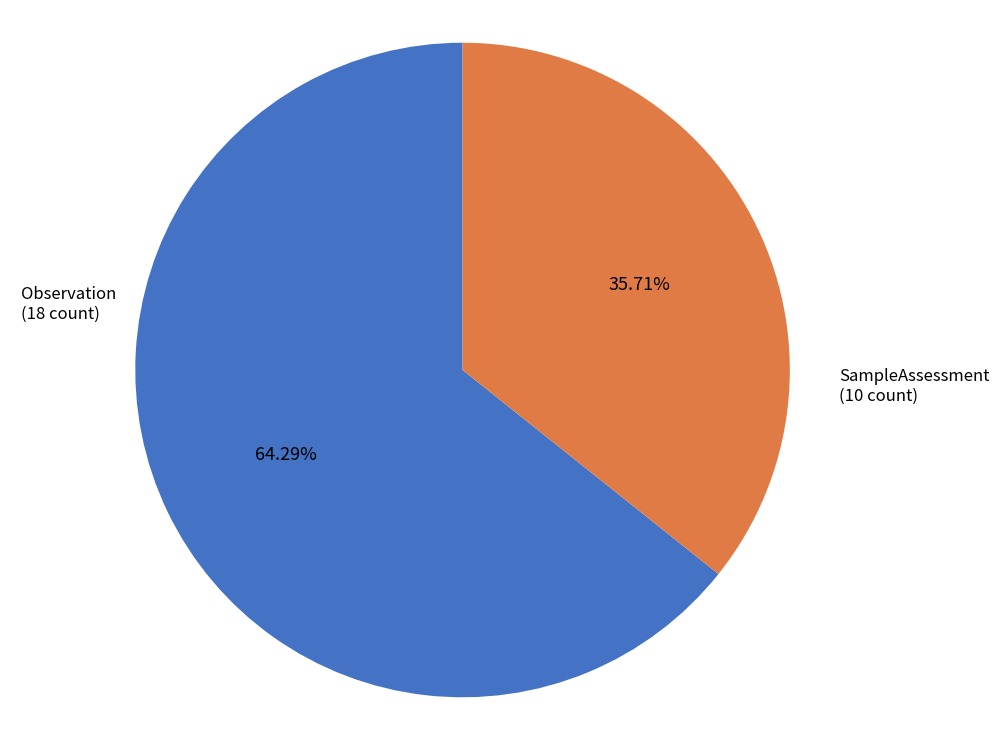

Rank the categories by value from highest to lowest.

Observation, SampleAssessment